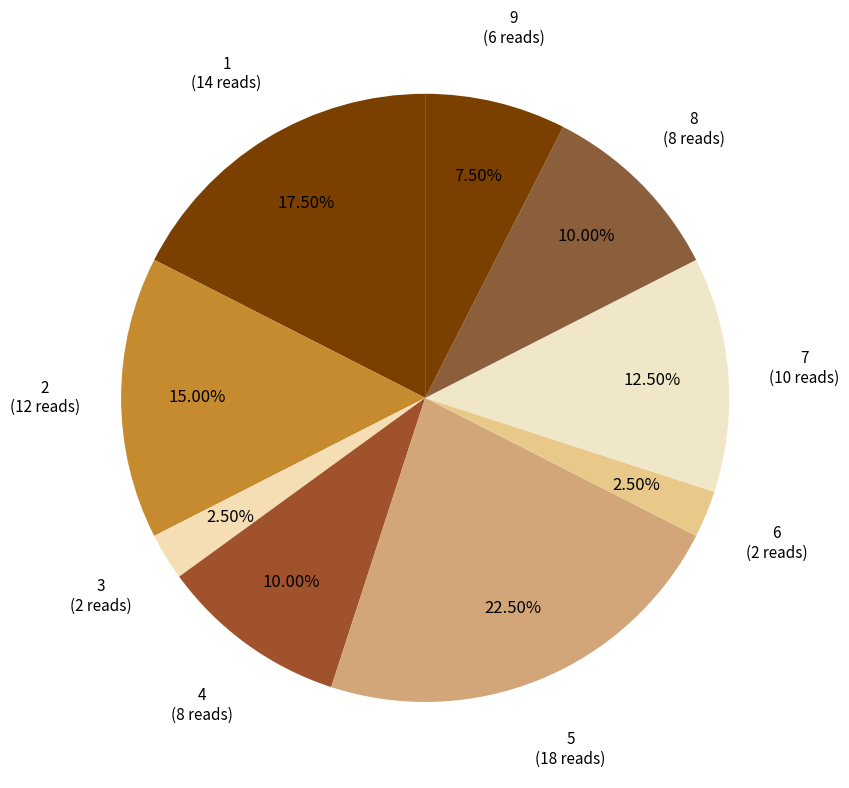

Which category has the biggest portion of the pie?

5